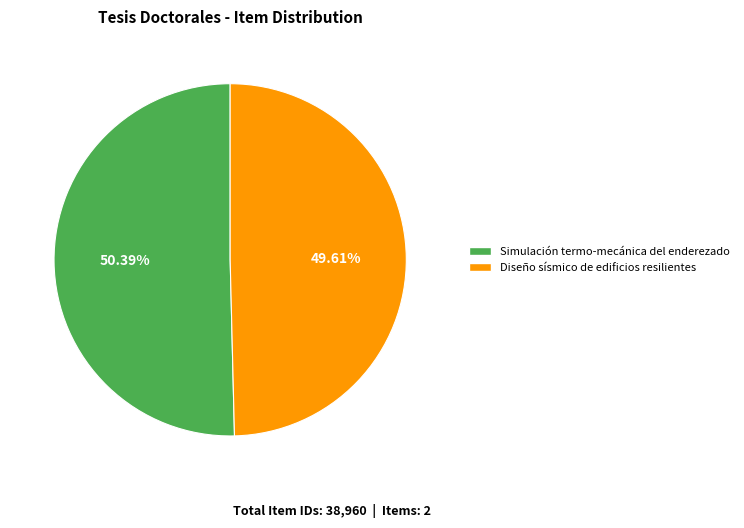

Which slice is the smallest?

Diseño sísmico de edificios resilientes